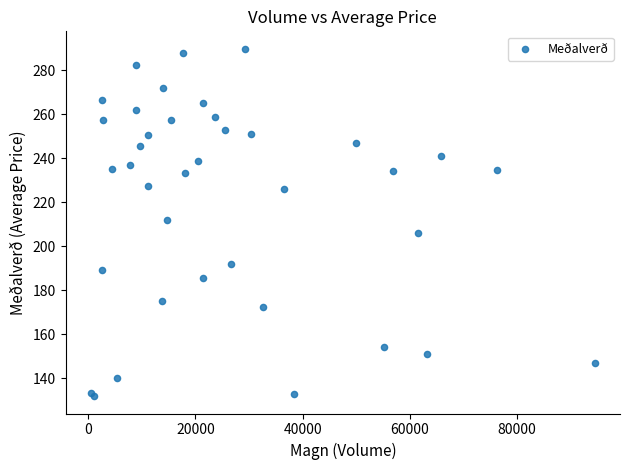

What Y value in the scatter plot is closest to 210?

211.8